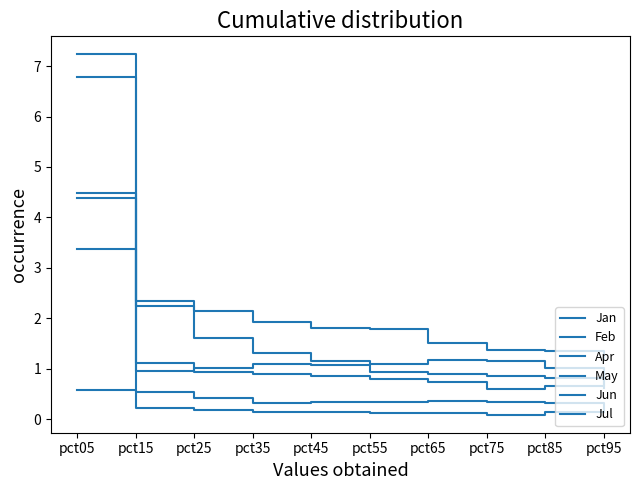

What is the difference between the maximum and minimum values in the Jan series?

0.5